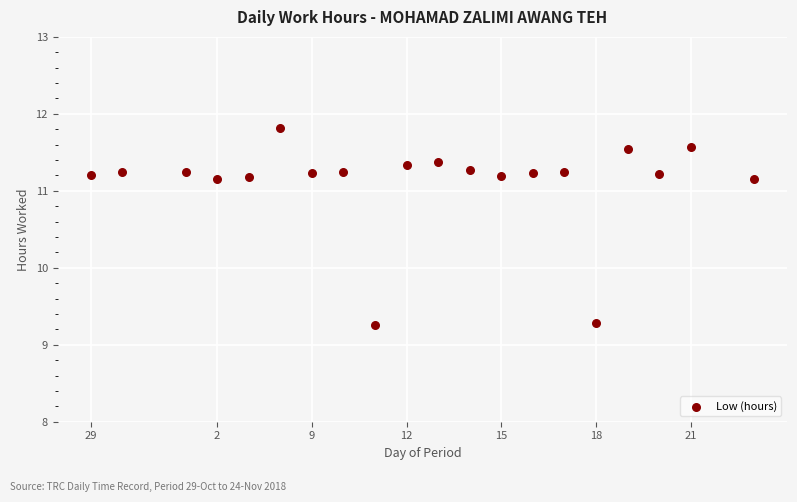

What is the range of X values (max minus min)?

21.0